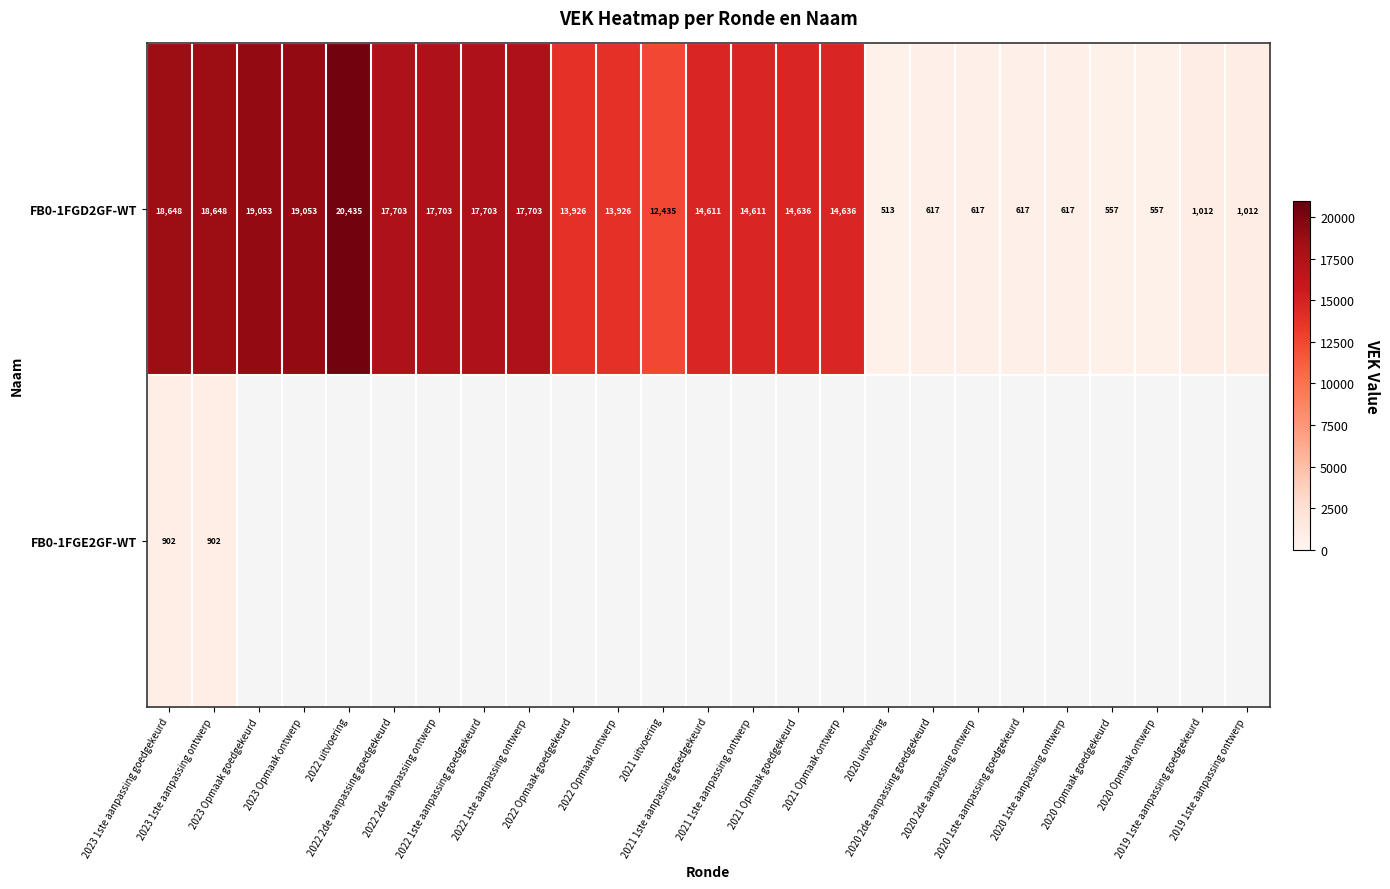

What is the minimum value for FB0-1FGD2GF-WT?

513